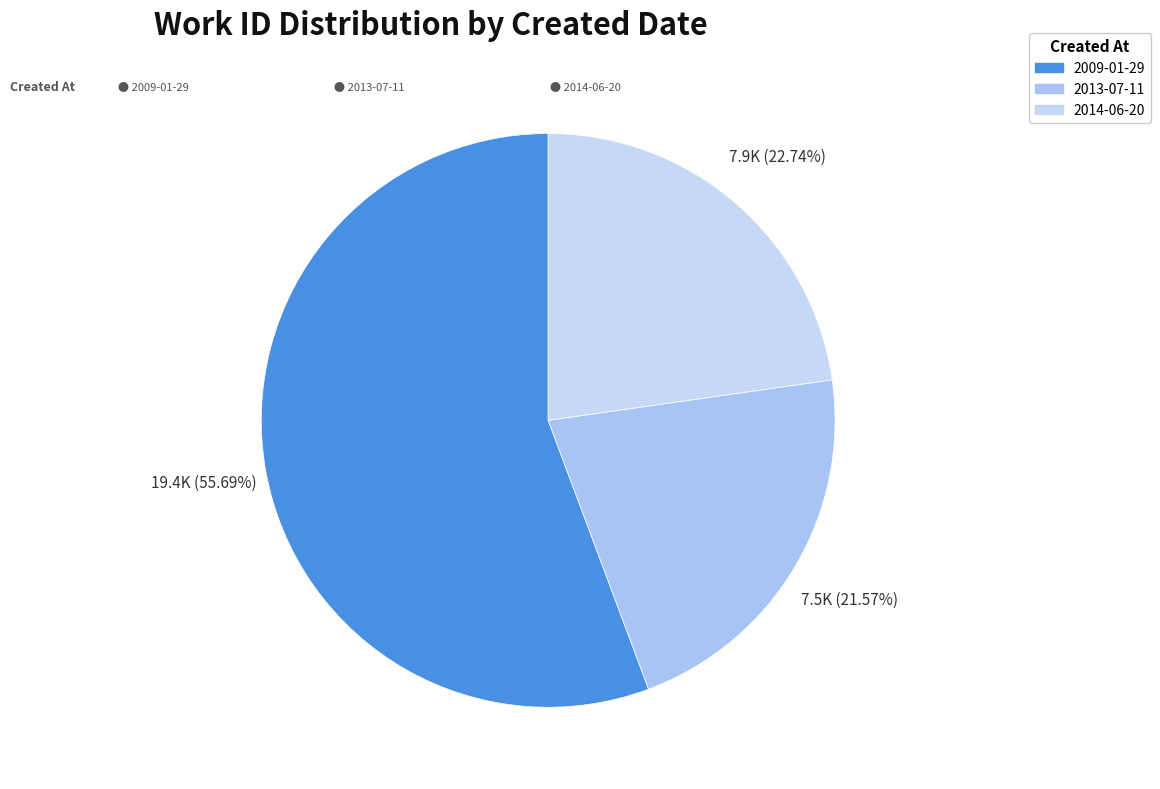

How many segments does this pie chart have?

3